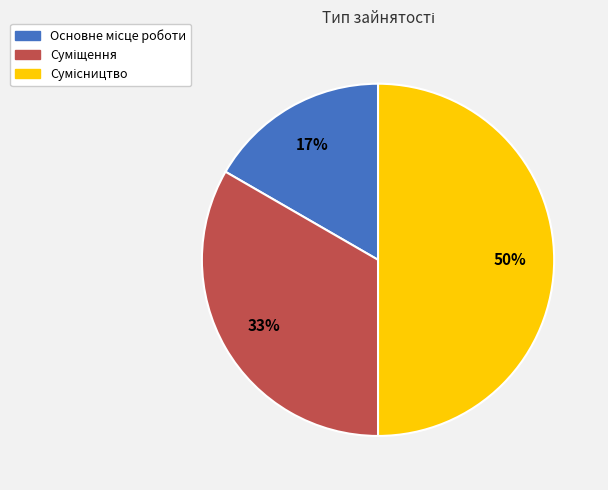

To the nearest percent, what is the average slice percentage?

33%